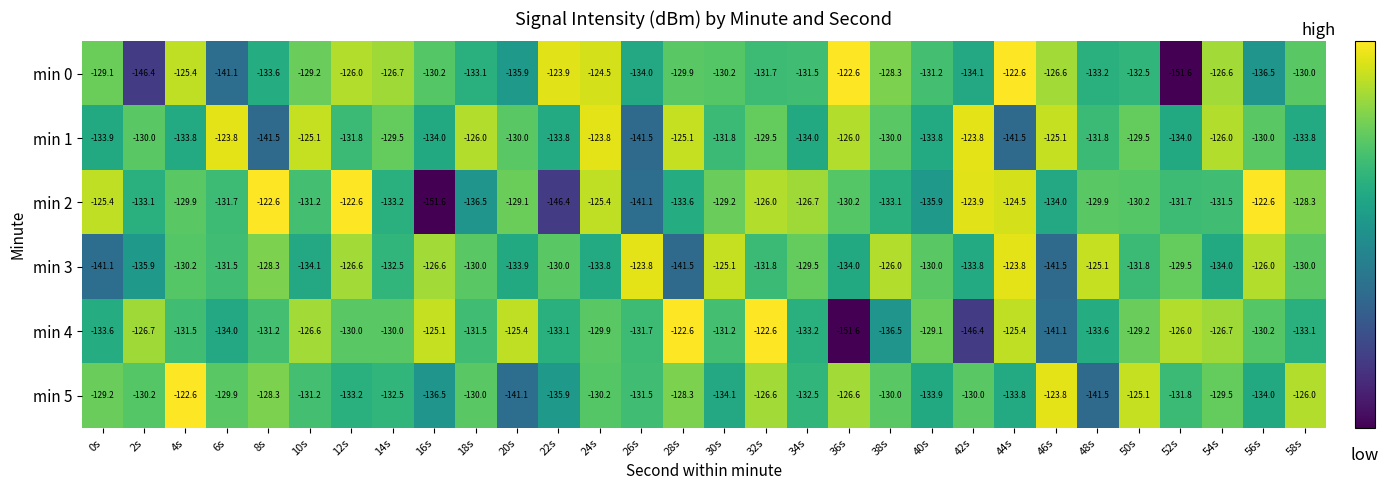

At which category is the sum across all series the highest?

24s